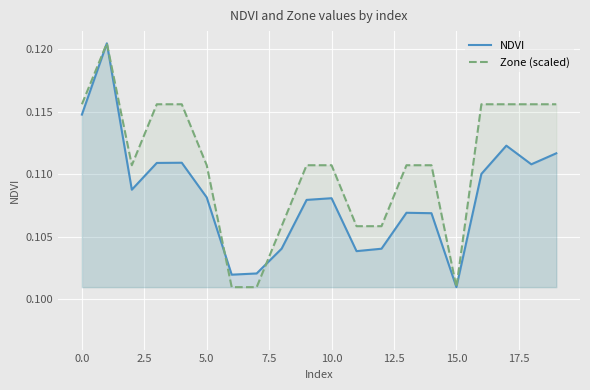

How many lines are shown in the chart?

2